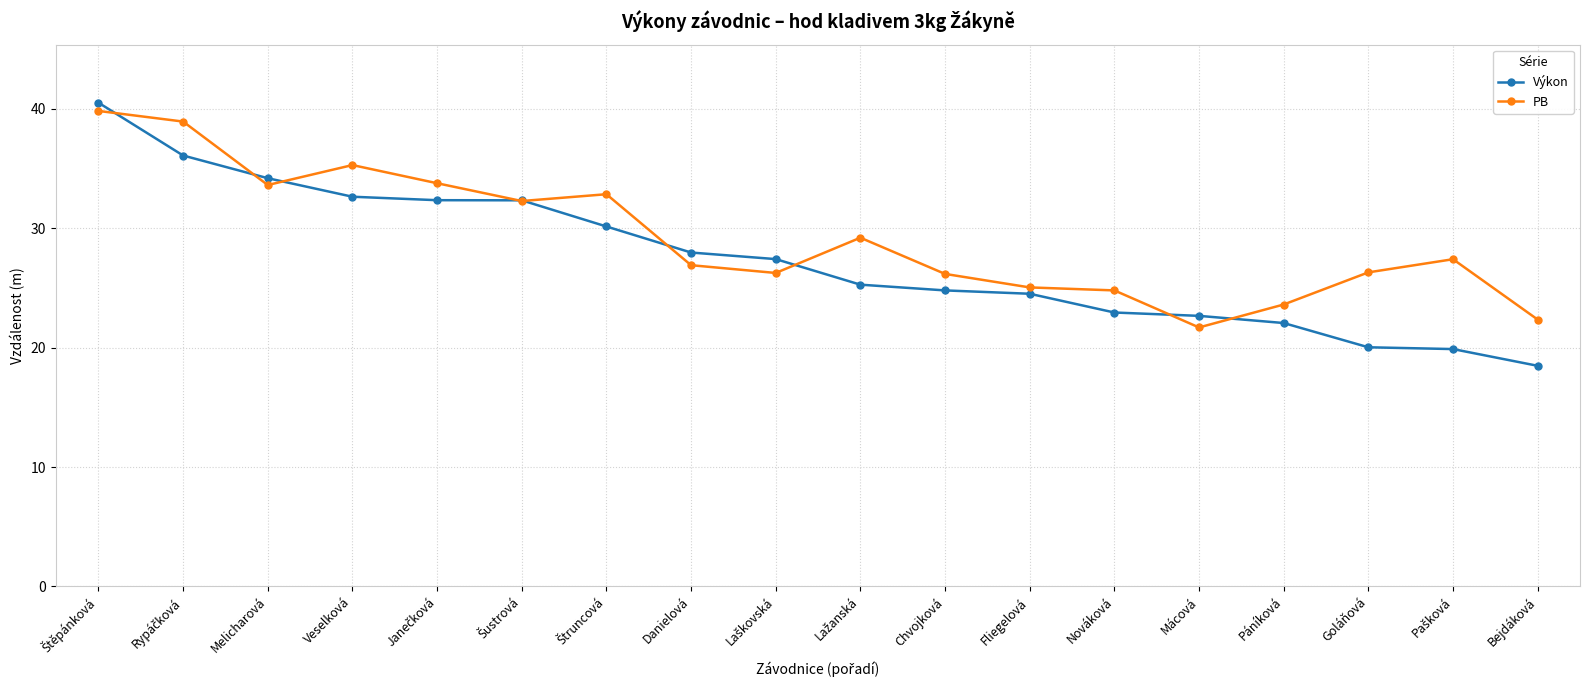

True or false: Výkon and PB cross at least once.

True